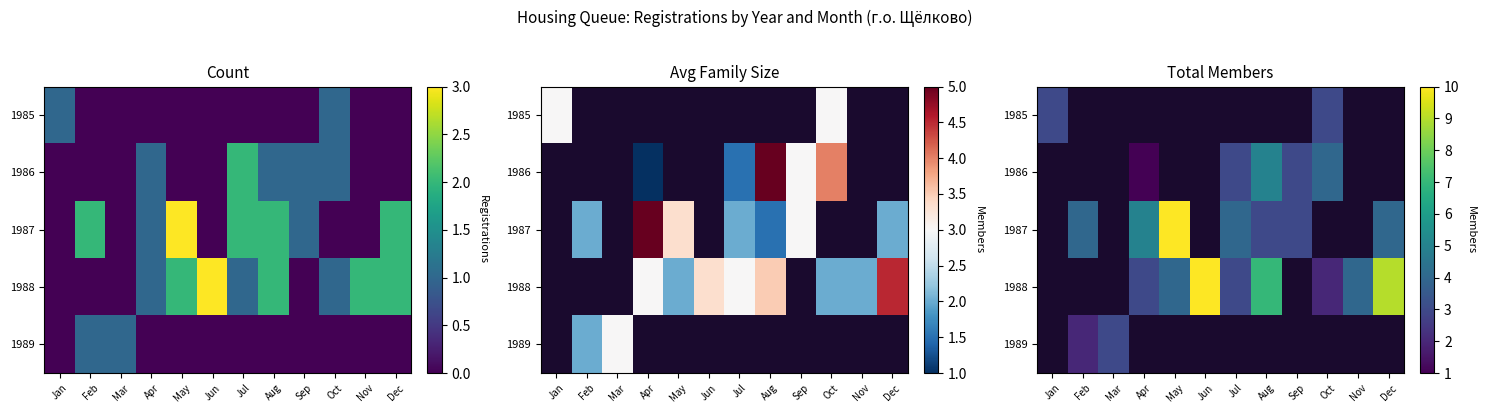

At which category does the chart reach its minimum across all series?

Apr